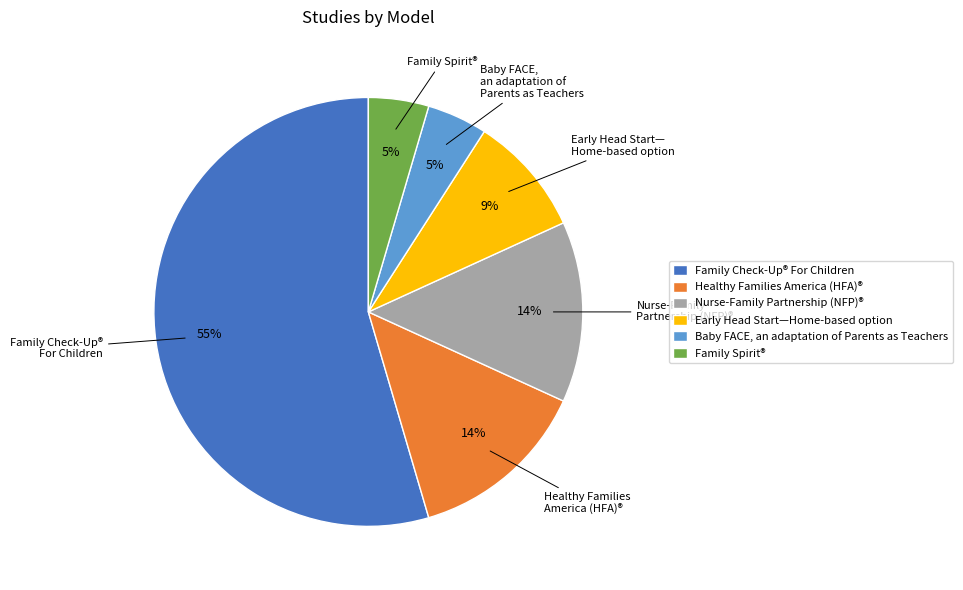

Is the sum of Family Spirit® and Early Head Start—Home-based option greater than half?

No